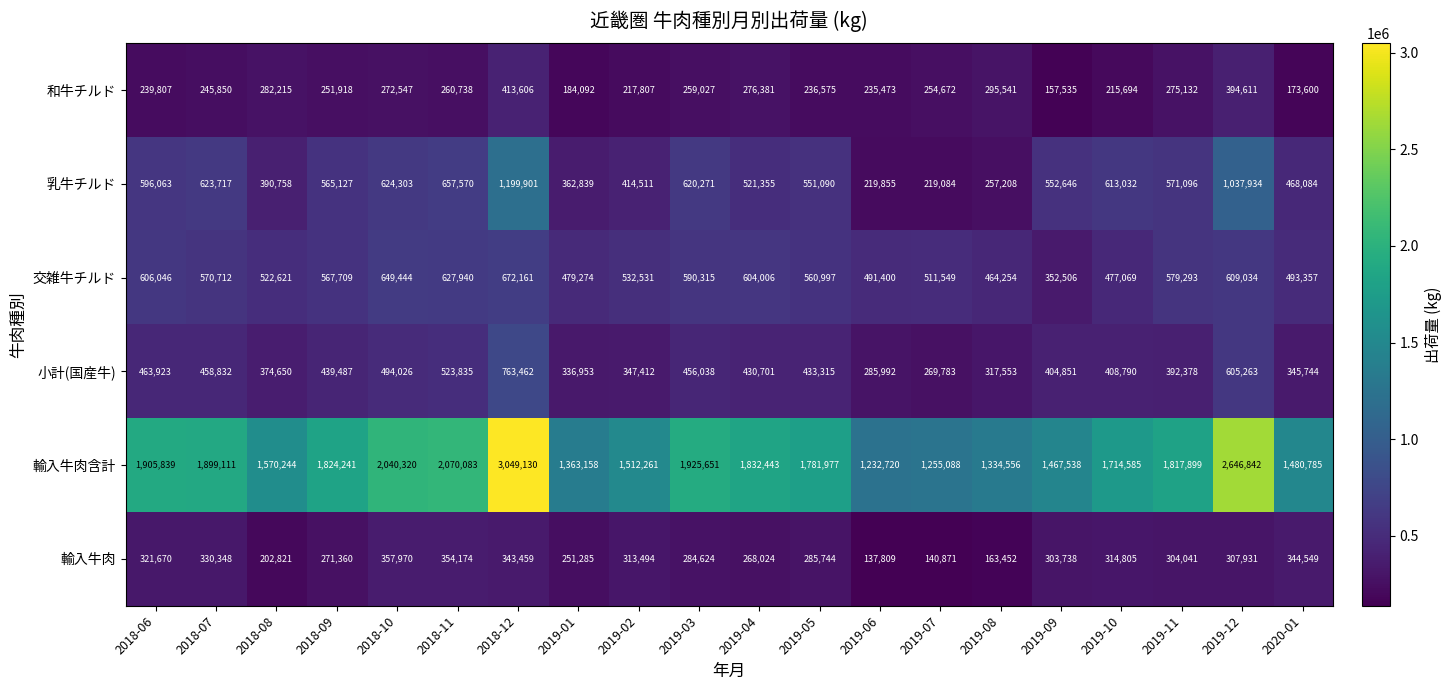

At which category is the sum across all series the highest?

2018-12